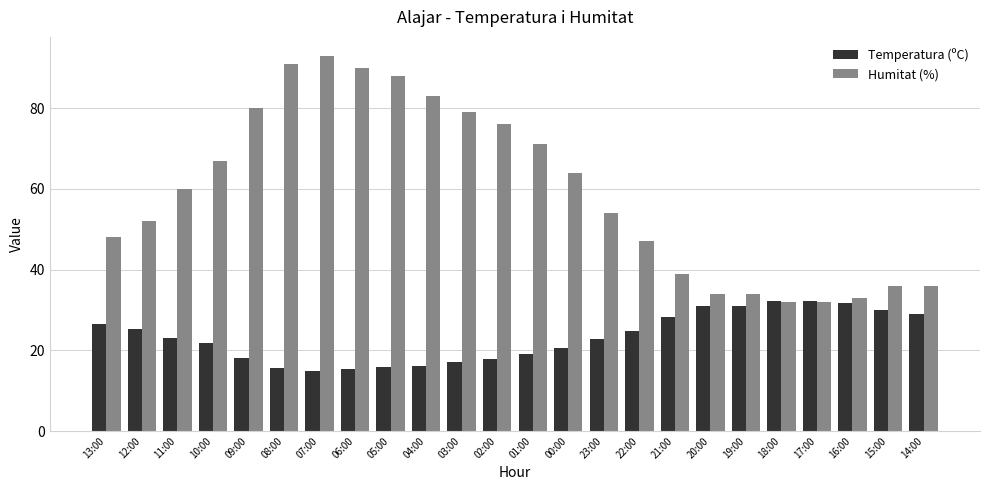

What is the average value of the Humitat (%) series?

59.1